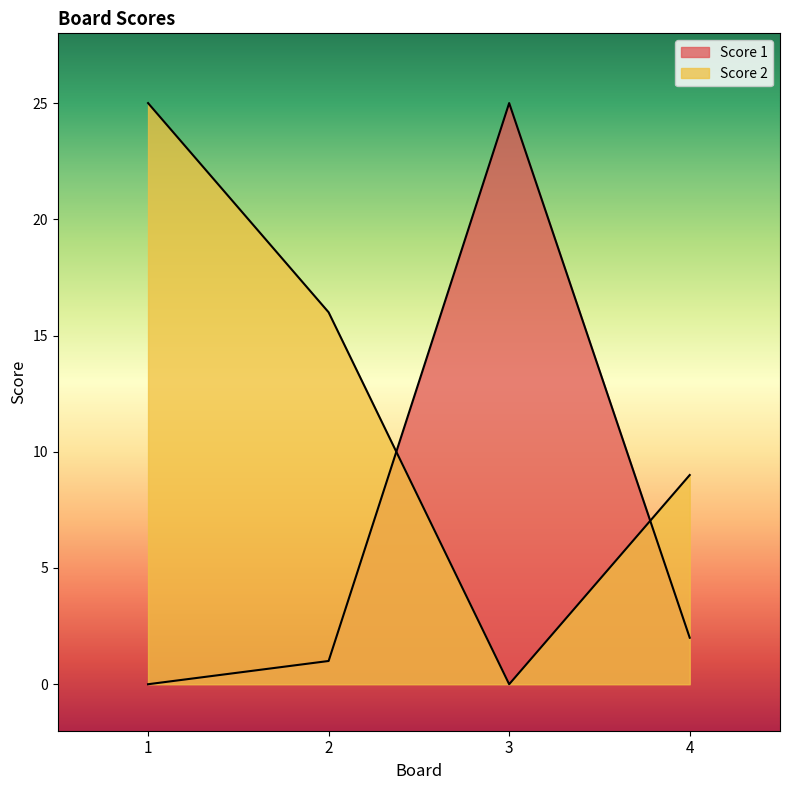

What is the difference between the maximum and minimum values in the Score 2 series?

25